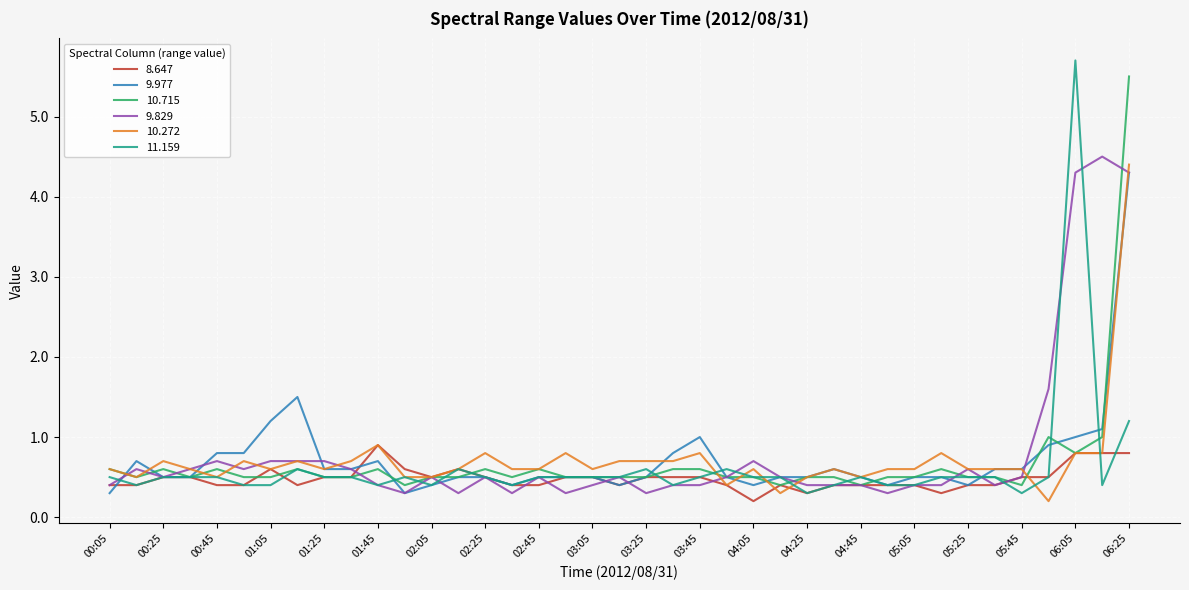

What is the maximum value shown in the chart?

5.7